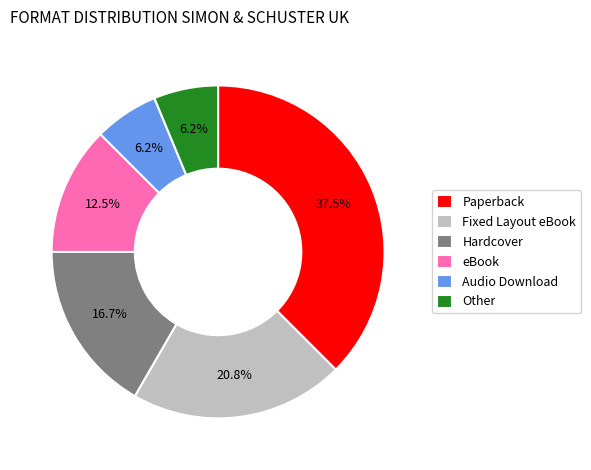

Is there a majority slice in this chart?

No